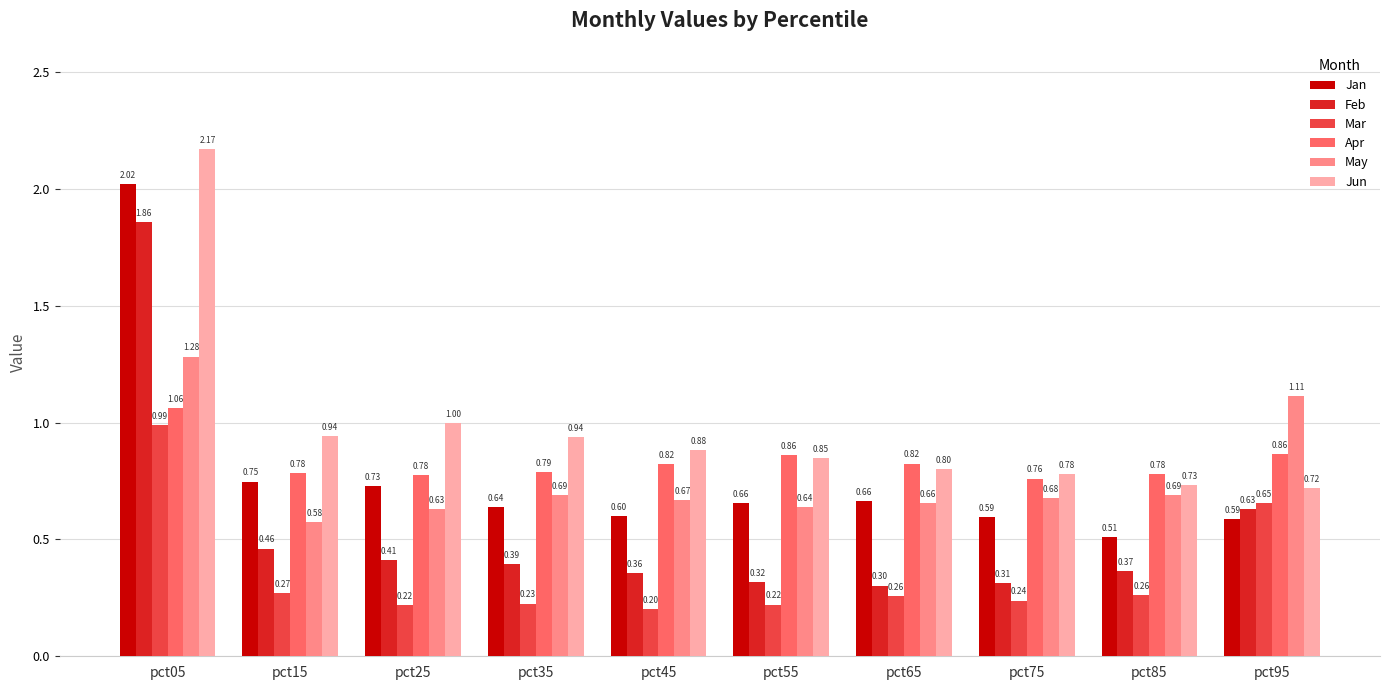

What is the difference between the second highest and minimum values in the Jun series?

0.3